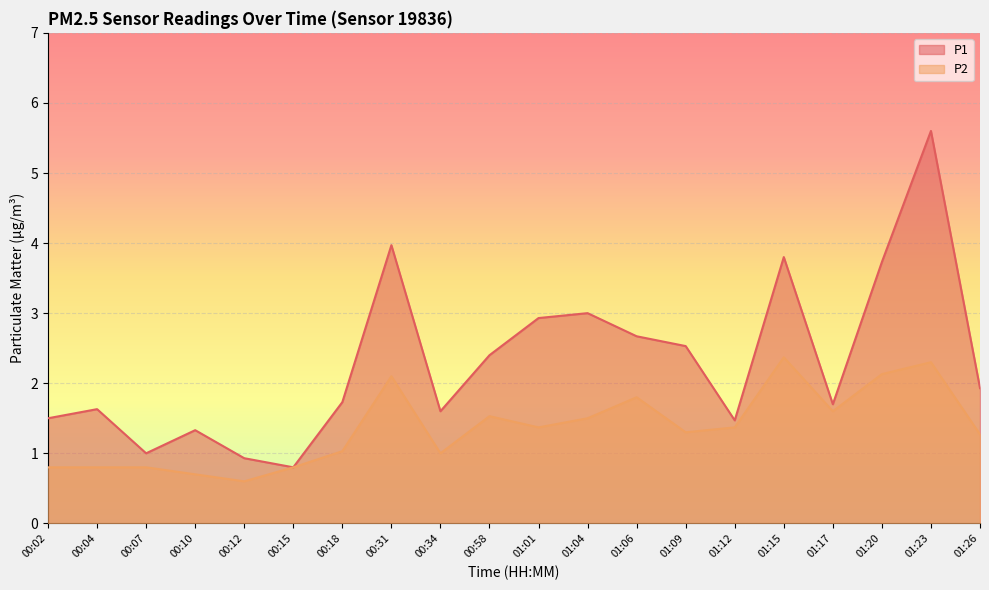

How many data points in P1 are less than 1?

2